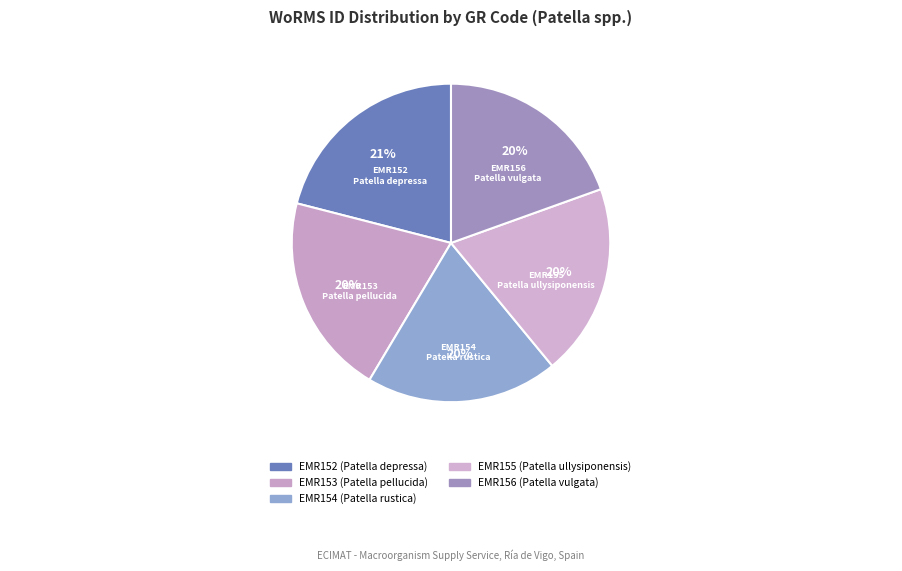

What is the smallest slice in the pie chart?

EMR154